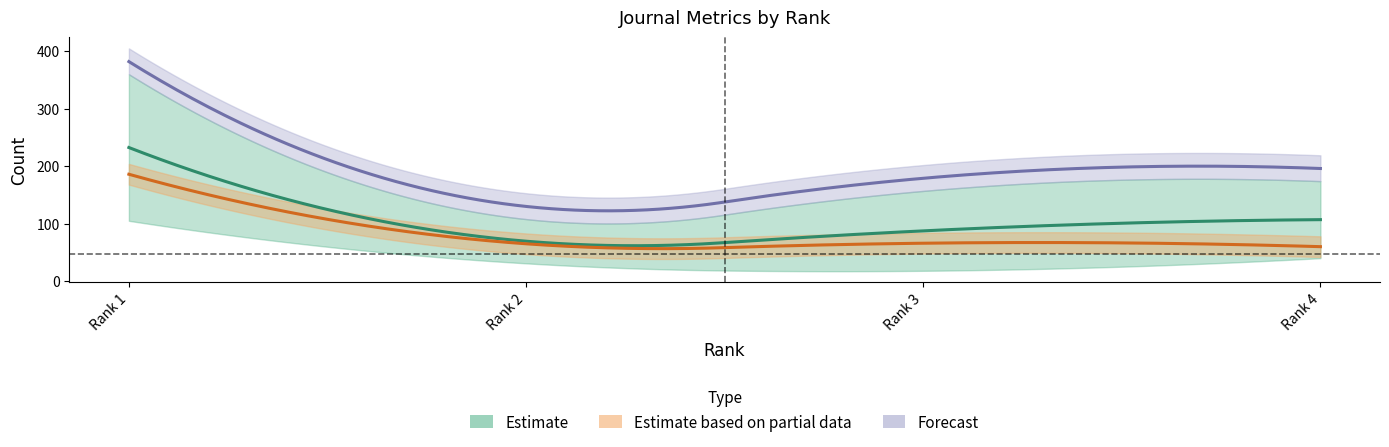

List the labels in order of Total Docs. (3years) value, largest first.

Rank 1, Rank 4, Rank 3, Rank 2